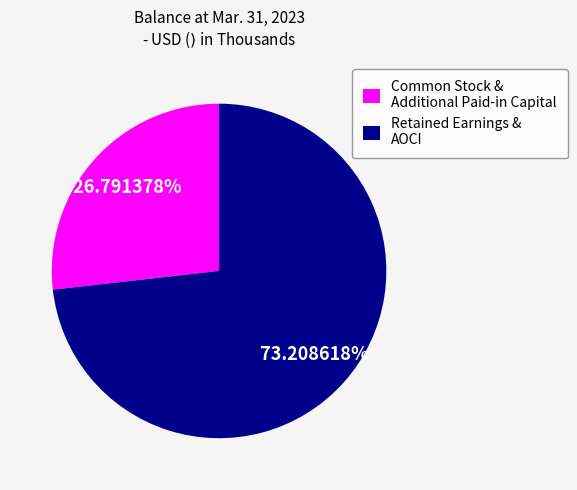

Does Retained Earnings & AOCI account for over 50% of the chart?

Yes